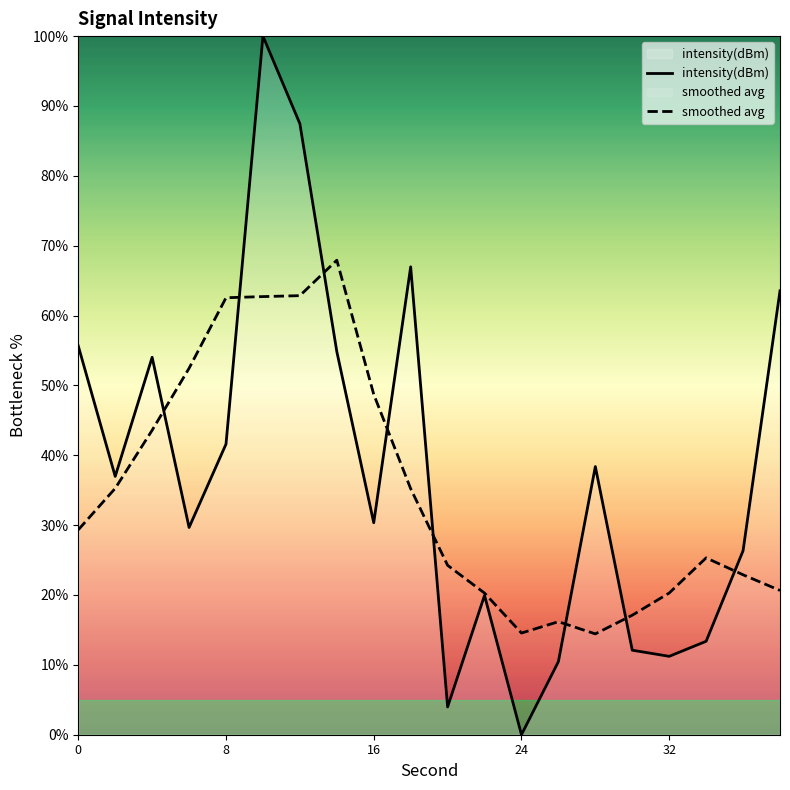

How many positive values does the intensity(dBm) series have?

19